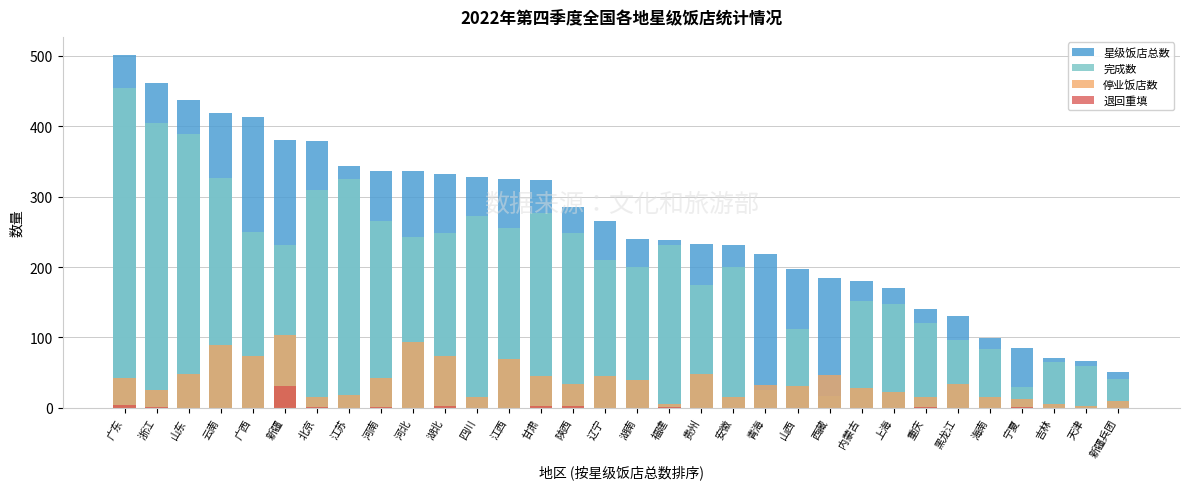

Which has a higher value, 四川 or 山东?

山东